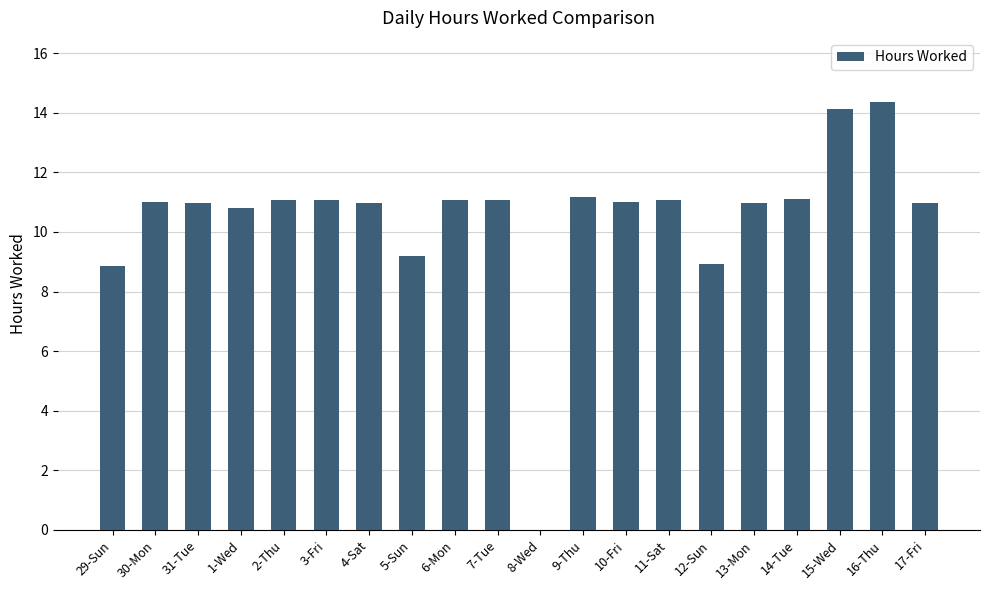

What is the approximate value at 15-Wed?

14.1